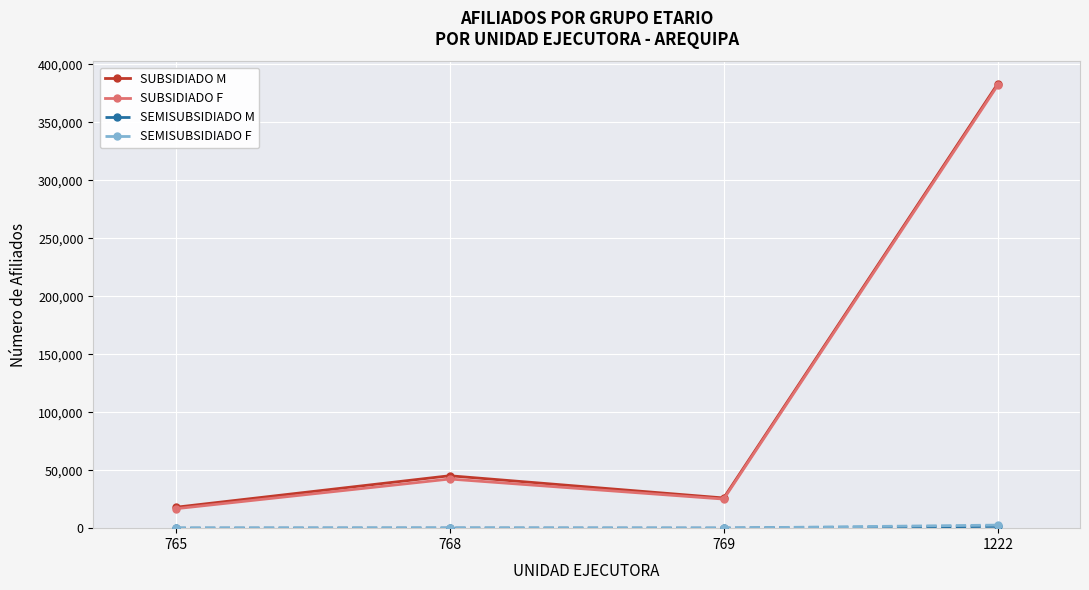

What is the difference between the highest and lowest values at 765?

17963